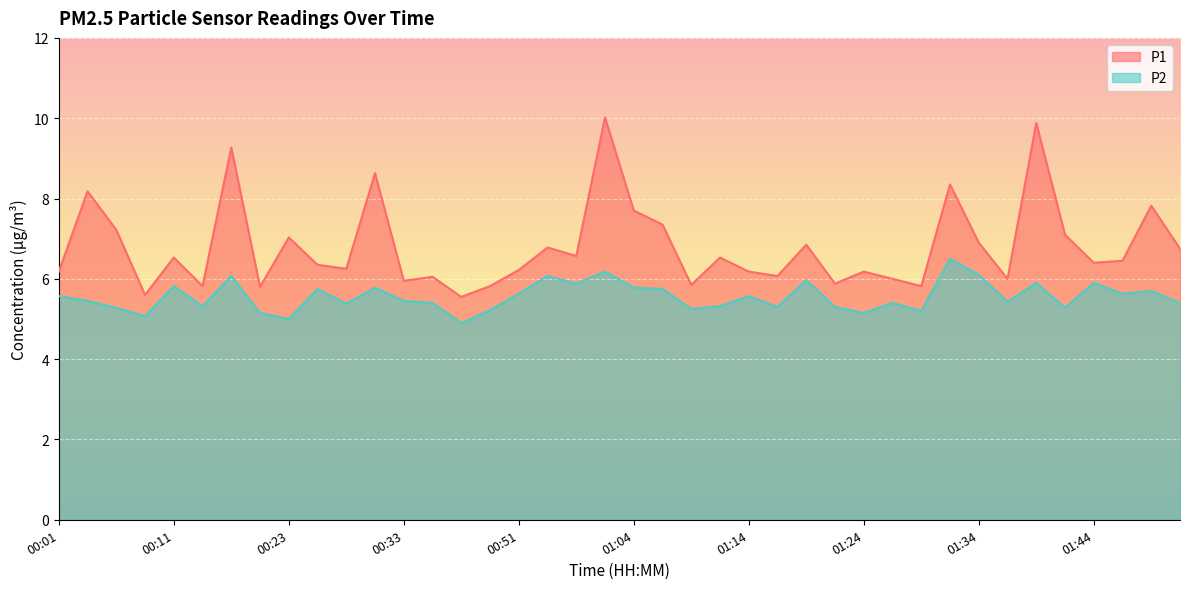

Where does the P2 series first go above 5?

00:01